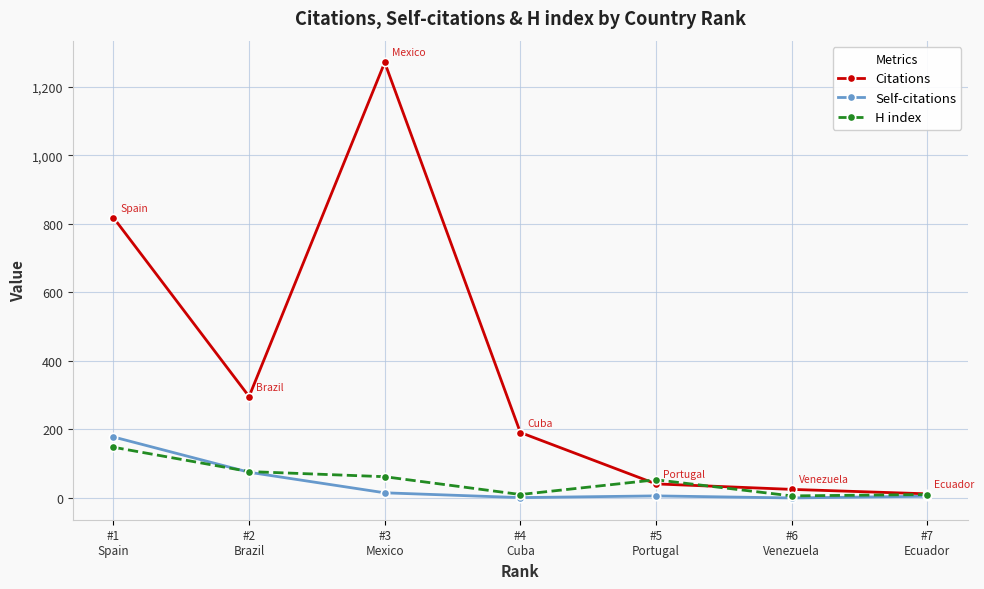

What is the average value of the H index series?

52